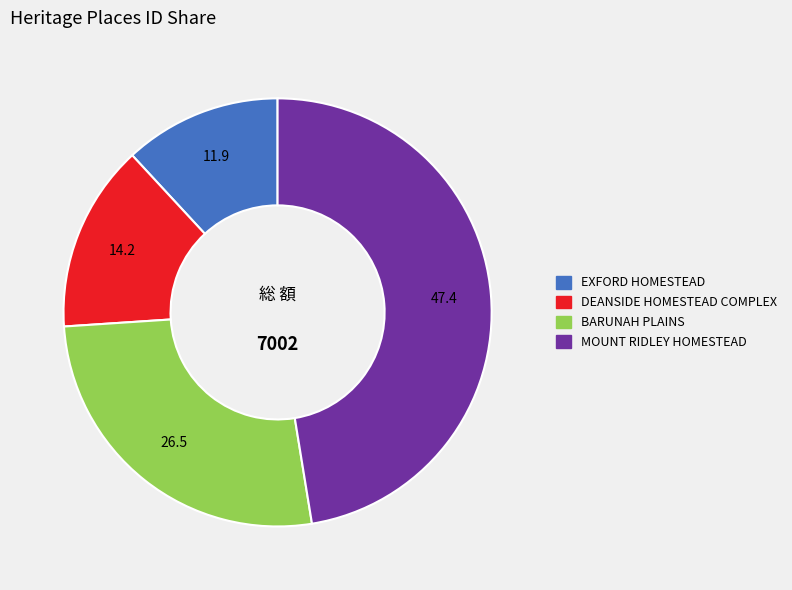

Rank the categories by value from lowest to highest.

EXFORD HOMESTEAD, DEANSIDE HOMESTEAD COMPLEX, BARUNAH PLAINS, MOUNT RIDLEY HOMESTEAD